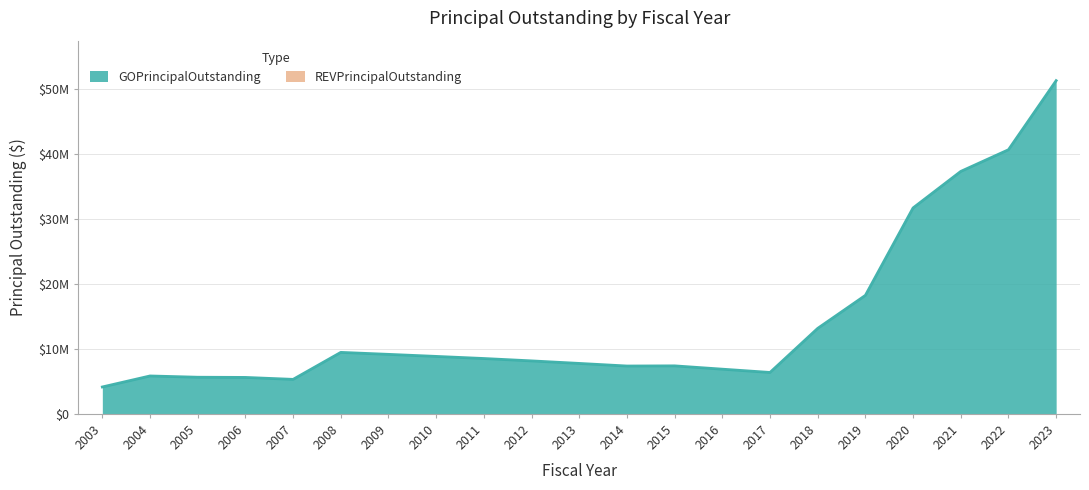

At which category does the data reach its first local valley?

2007